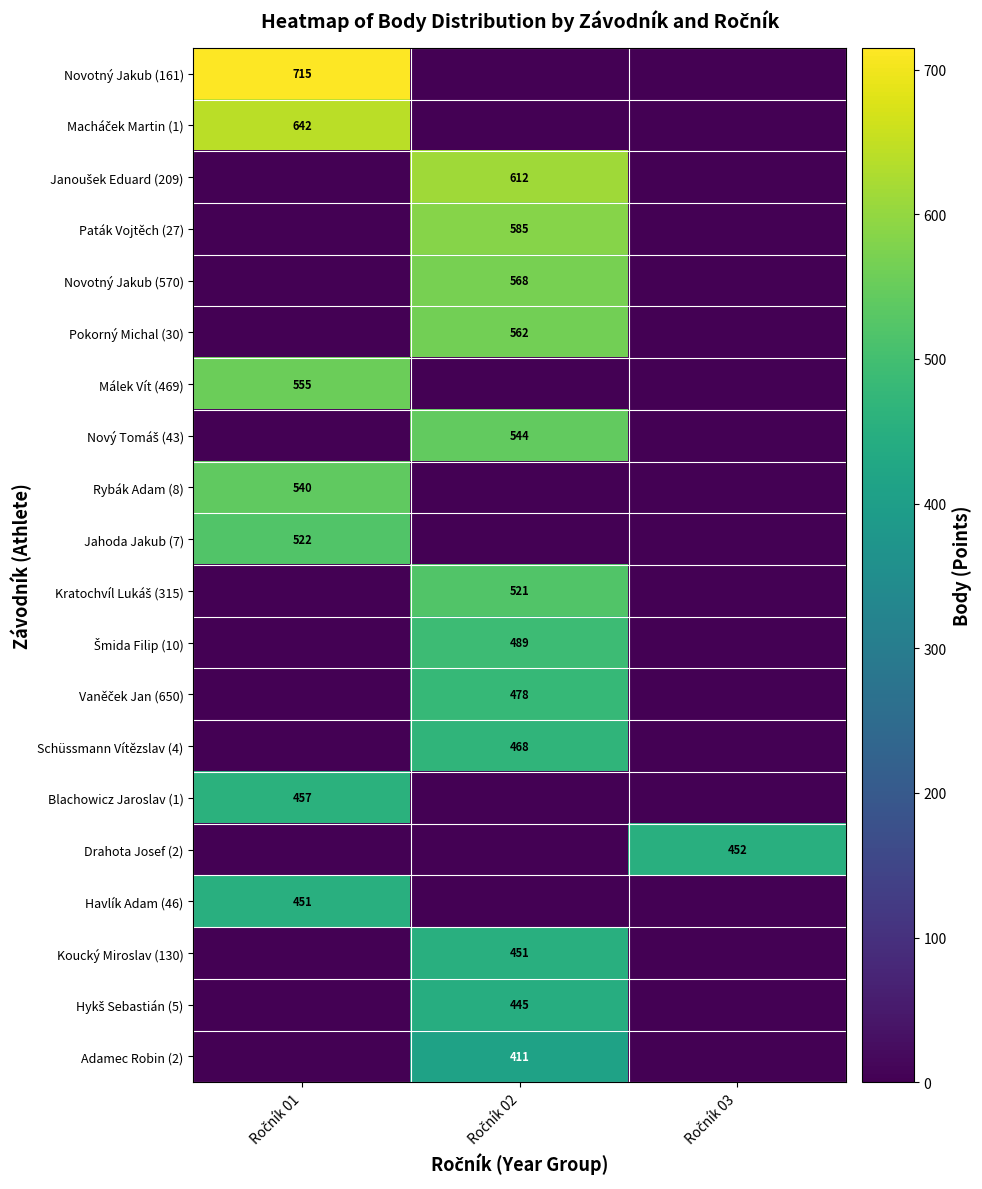

How many values in Málek Vít (469) are above zero?

1